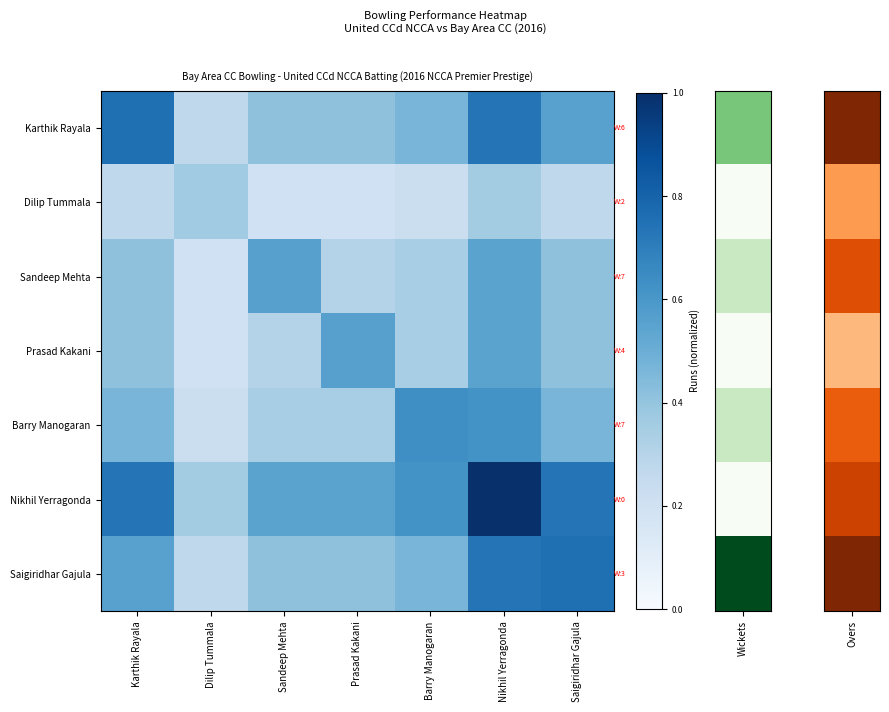

Count the number of data series in this chart.

7